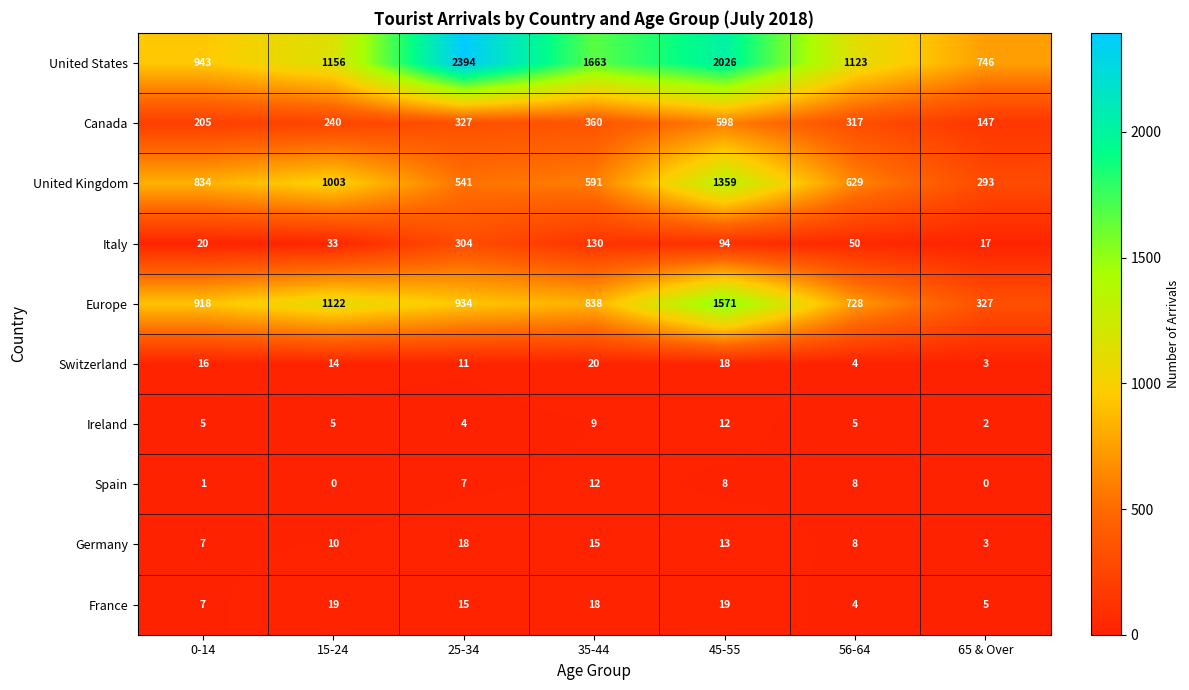

At which category is the sum across all series the highest?

45-55